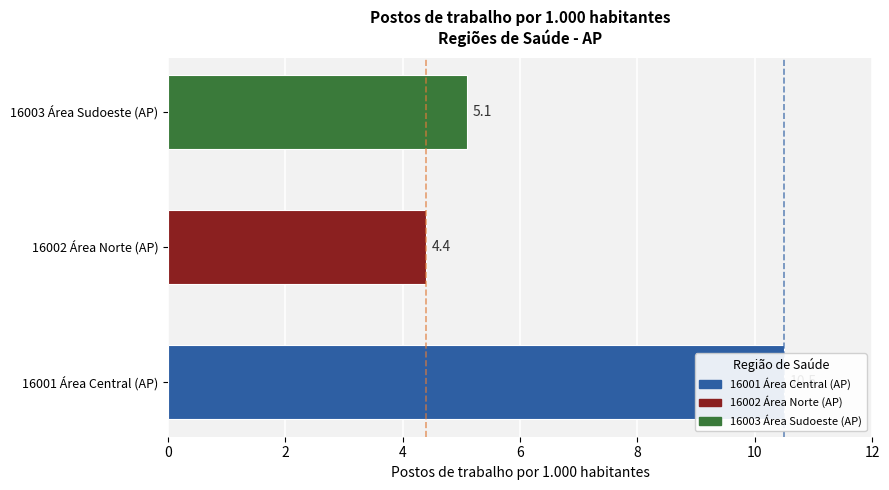

What is the value of the 2nd bar from the left?

4.4